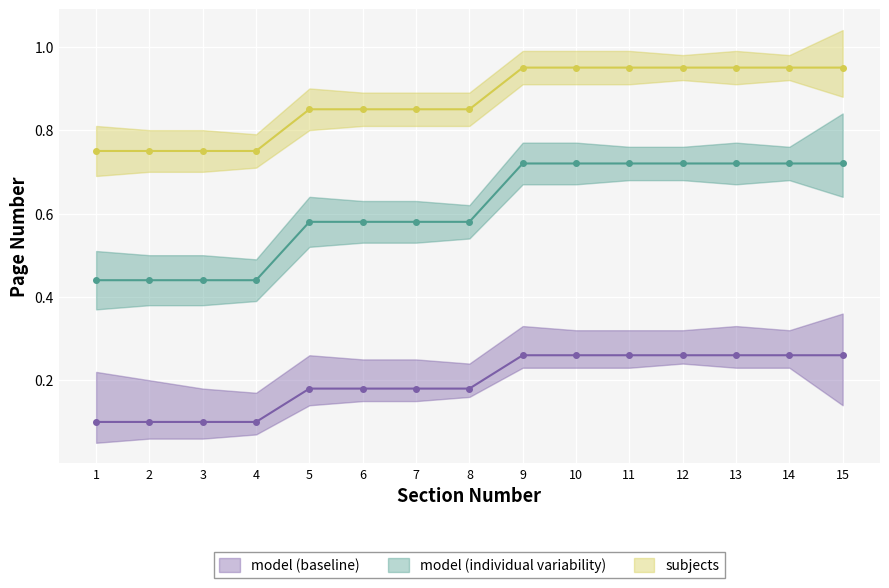

Between 15 and 3, which is larger?

15